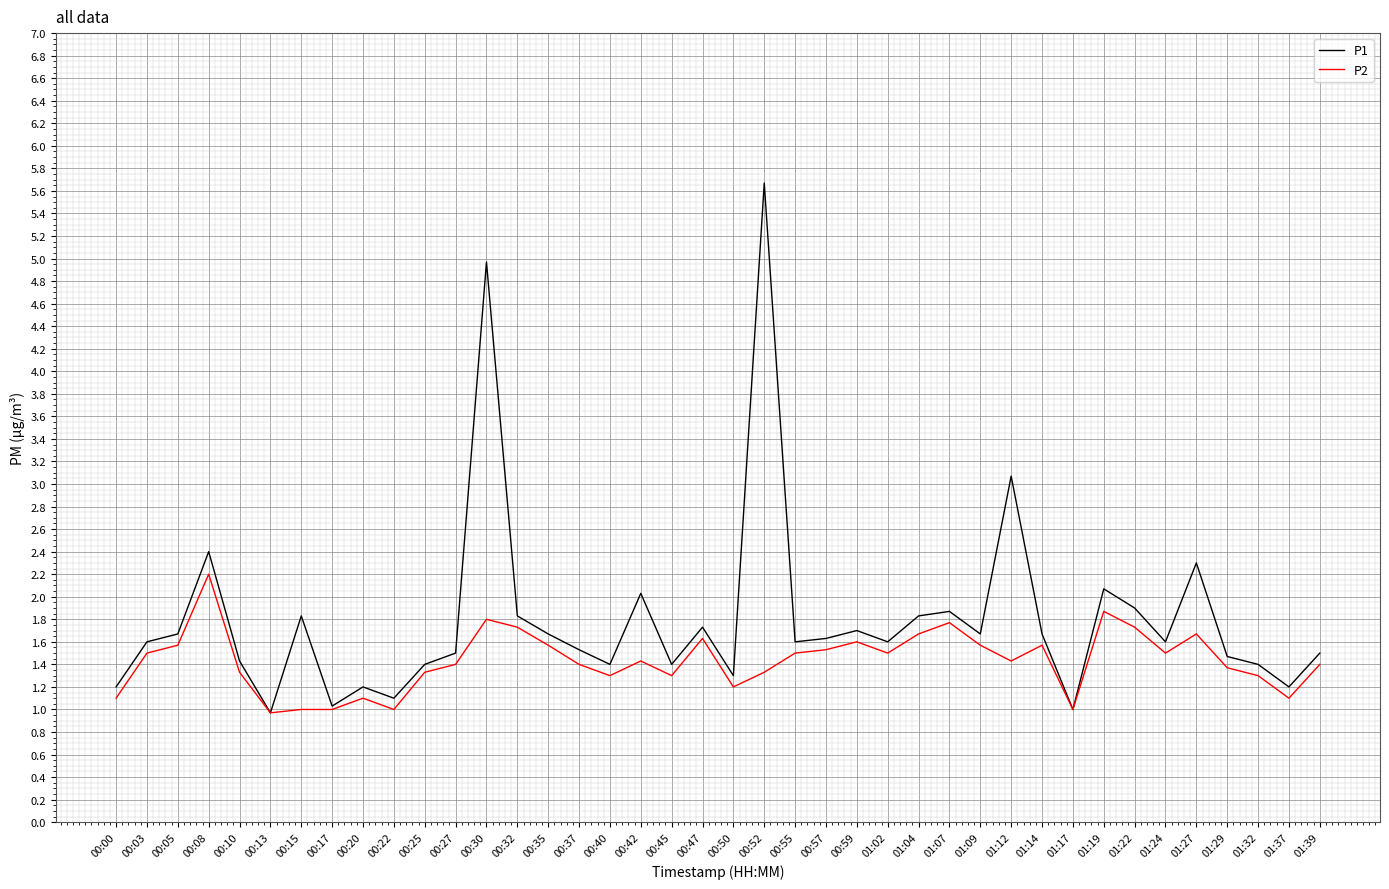

Which series has the widest spread of values?

P1